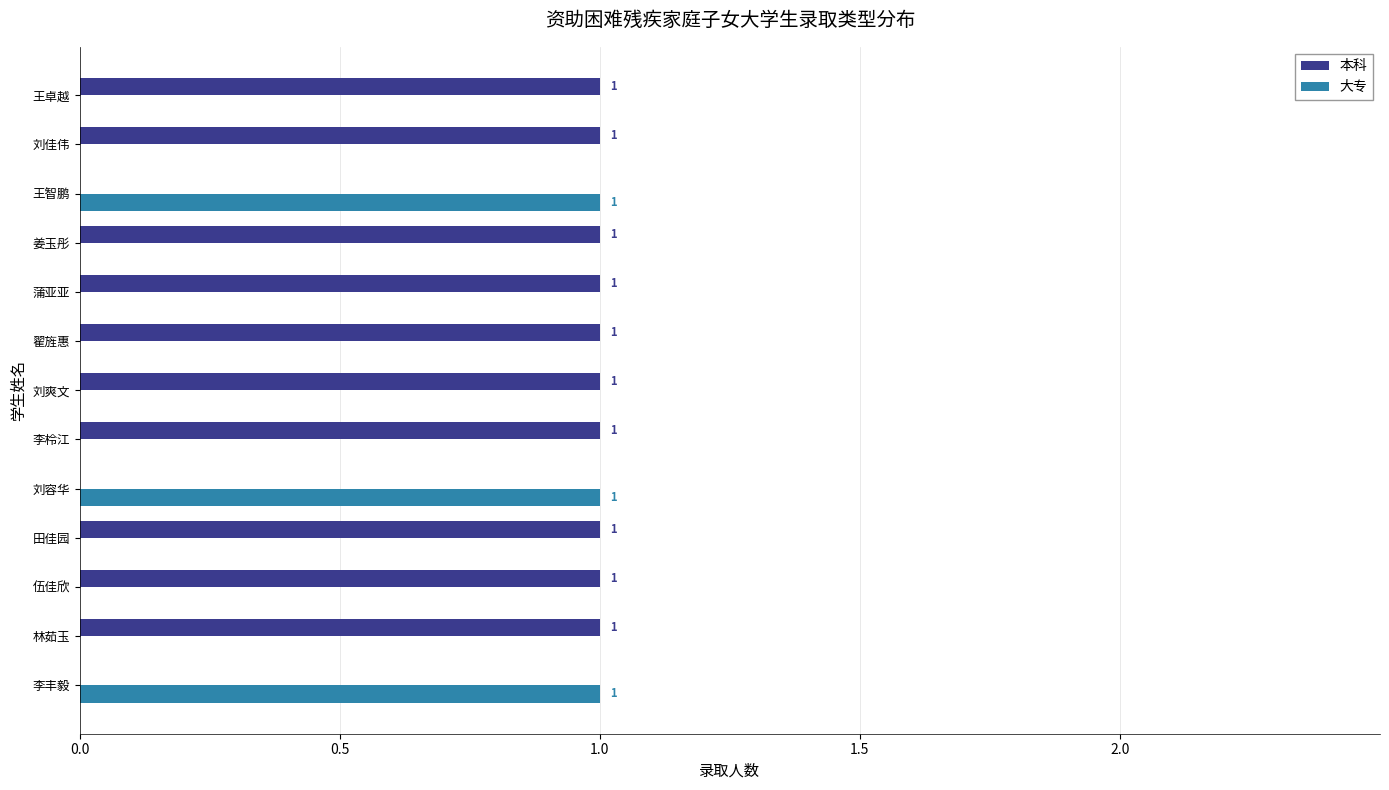

Which series has the largest total across all categories?

本科